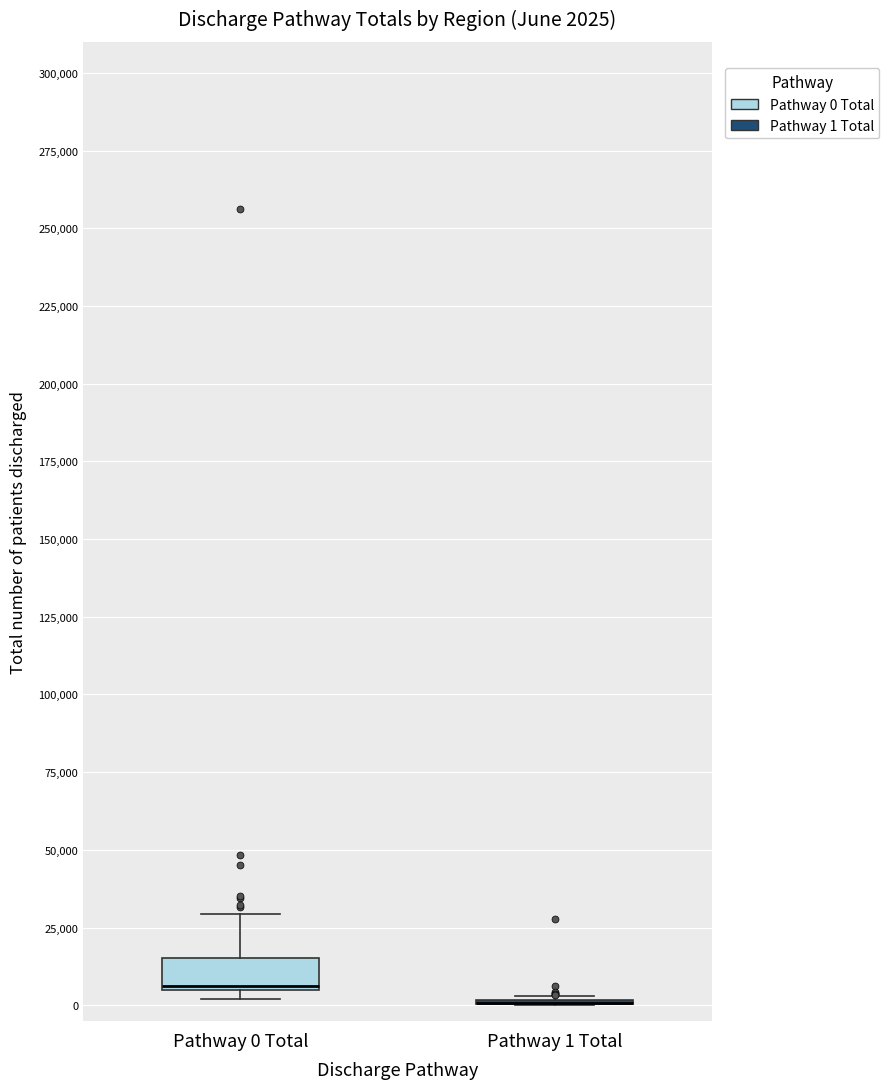

Which box is the tallest, from its lower edge to its upper edge?

Pathway 0 Total